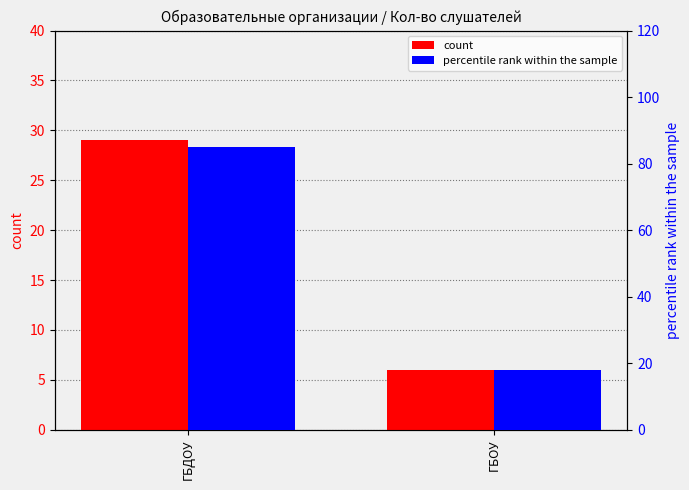

Which has a higher value, ГБДОУ or ГБОУ?

ГБДОУ